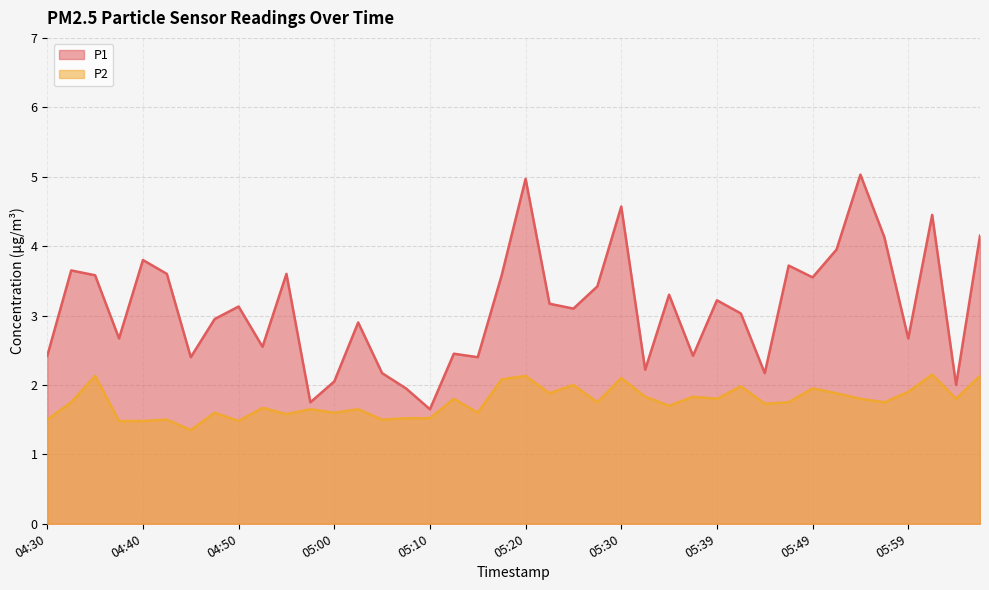

Reading right to left, what are all the values shown in this chart?

P1: 4.2	2.0	4.5	2.7	4.1	5.0	4.0	3.5	3.7	2.2	3.0	3.2	2.4	3.3	2.2	4.6	3.4	3.1	3.2	5.0	3.6	2.4	2.5	1.6	1.9	2.2	2.9	2.0	1.8	3.6	2.5	3.1	3.0	2.4	3.6	3.8	2.7	3.6	3.6	2.4
P2: 2.1	1.8	2.1	1.9	1.8	1.8	1.9	1.9	1.8	1.7	2.0	1.8	1.8	1.7	1.8	2.1	1.8	2.0	1.9	2.1	2.1	1.6	1.8	1.5	1.5	1.5	1.6	1.6	1.6	1.6	1.7	1.5	1.6	1.4	1.5	1.5	1.5	2.1	1.8	1.5